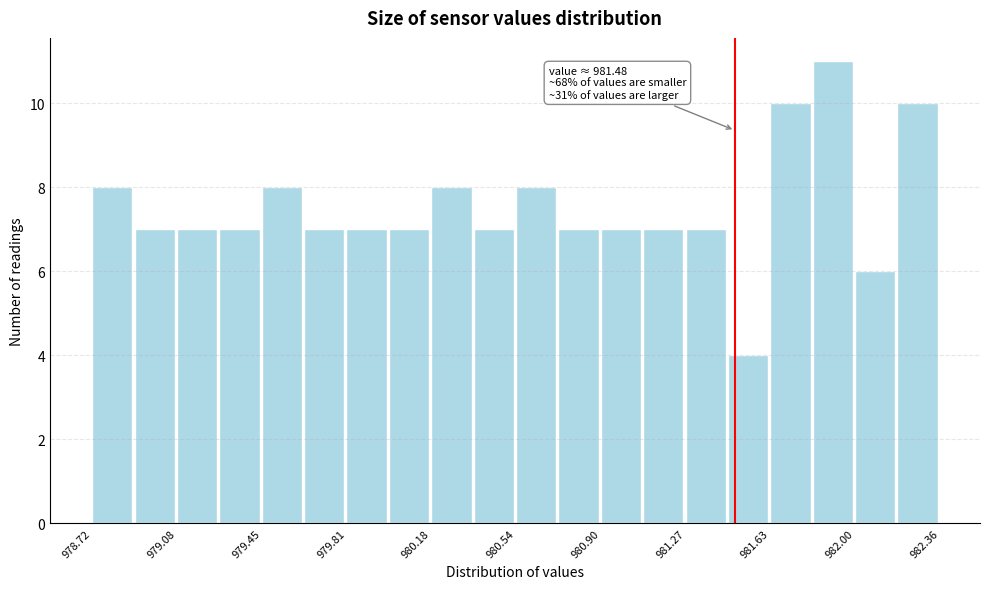

Read against the x-axis, roughly where is the centre of the tallest bar?

981.90